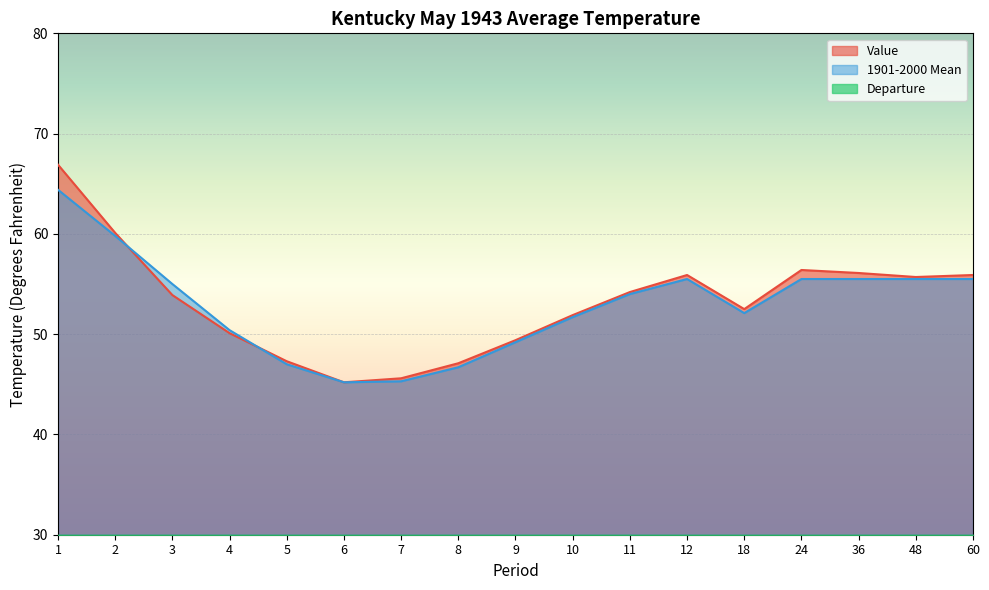

Count the number of categories in the chart.

17